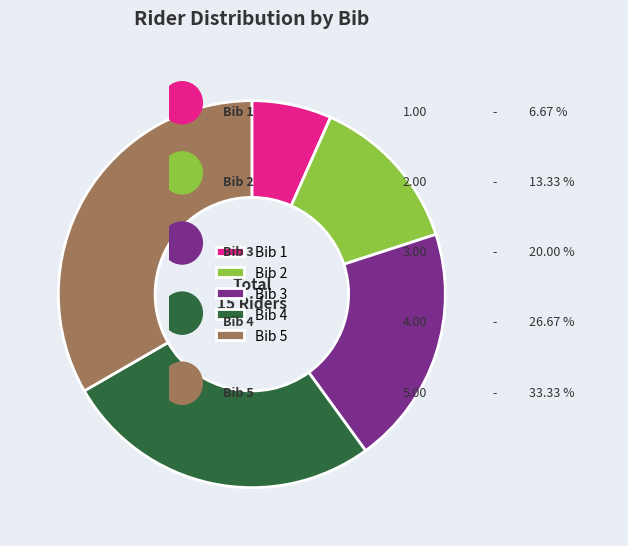

How many slices are in this pie chart?

5